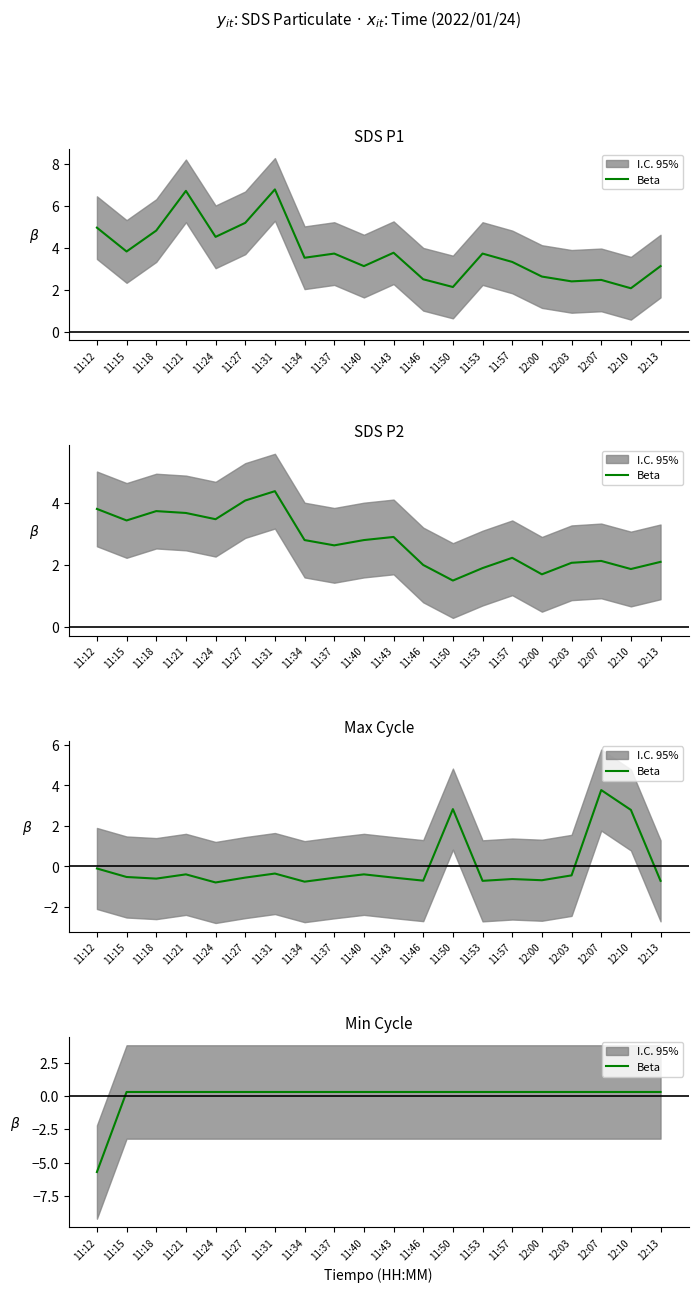

Does the chart have visible grid lines?

No